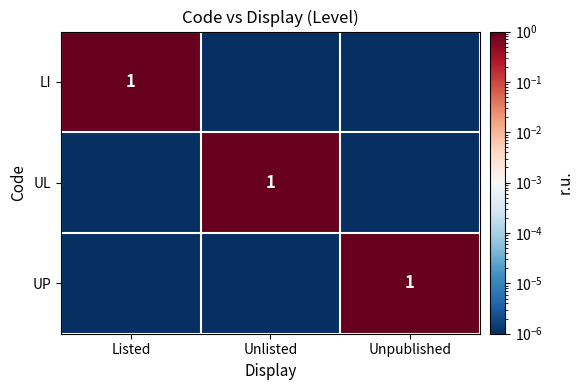

Which has a higher value, Unpublished or Listed?

Listed